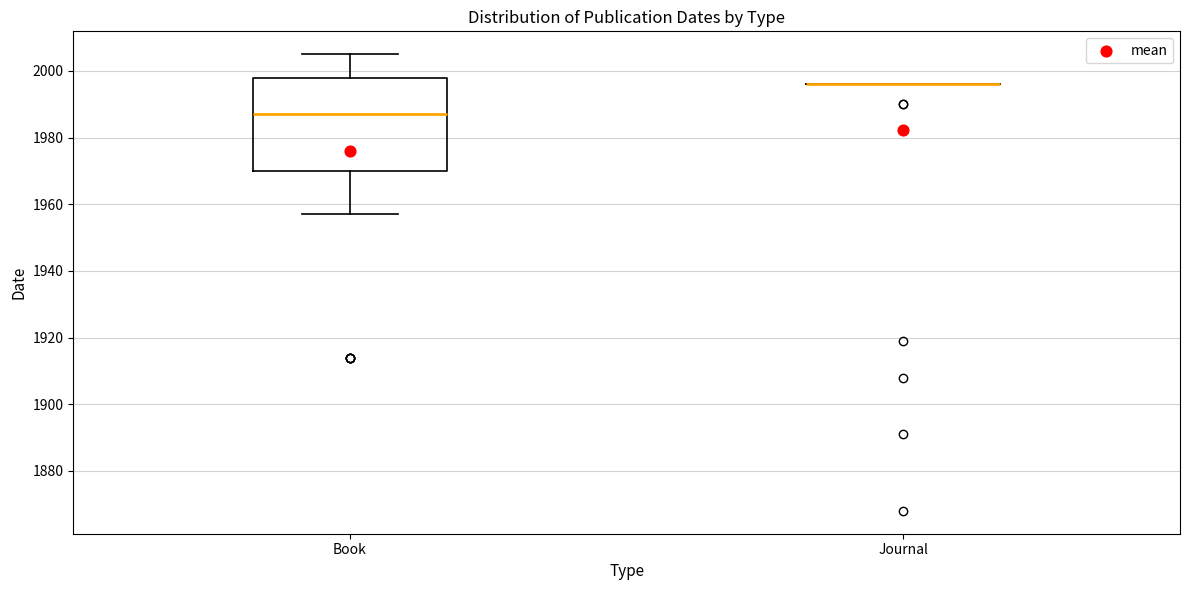

Which box is the tallest, from its lower edge to its upper edge?

Book